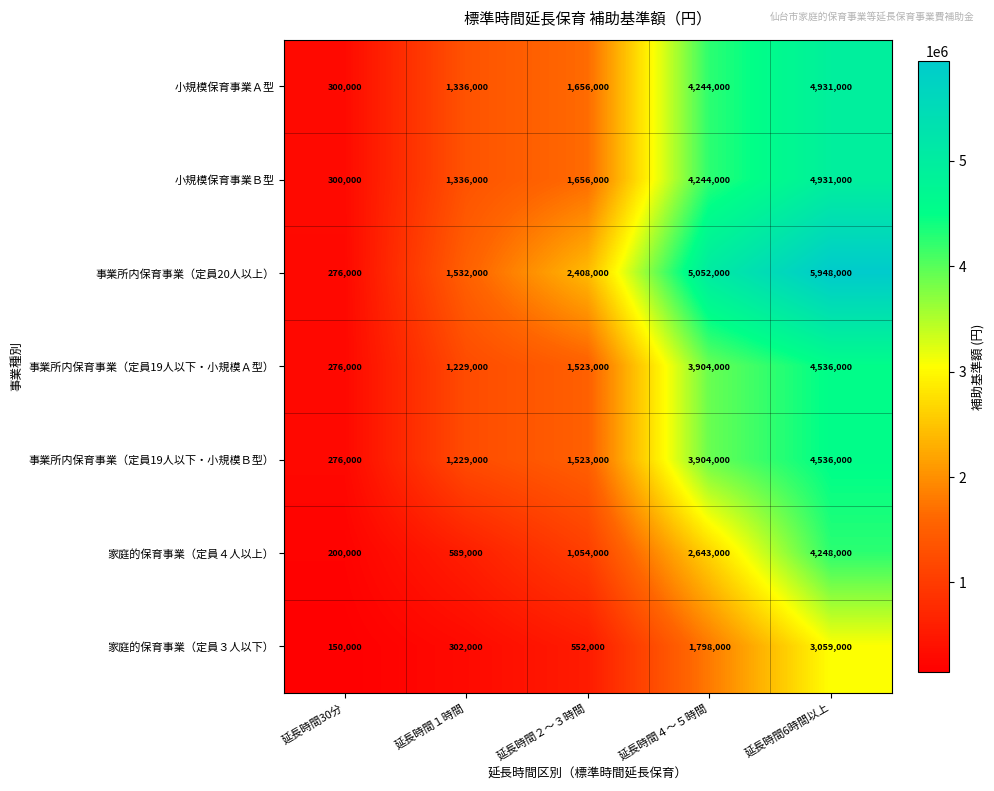

What is the smallest value displayed?

150000